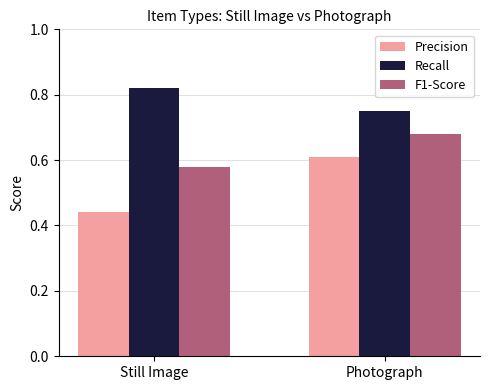

At which label is F1-Score closest to 0?

Still Image